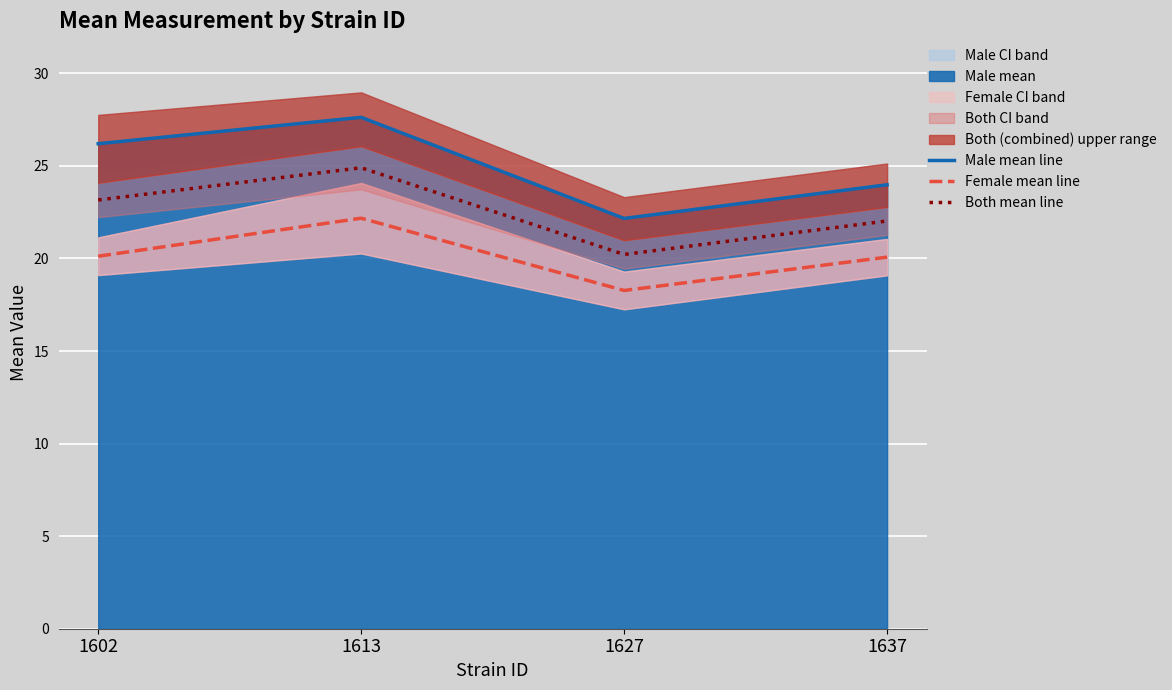

What is the average value of the Female mean line series?

20.2